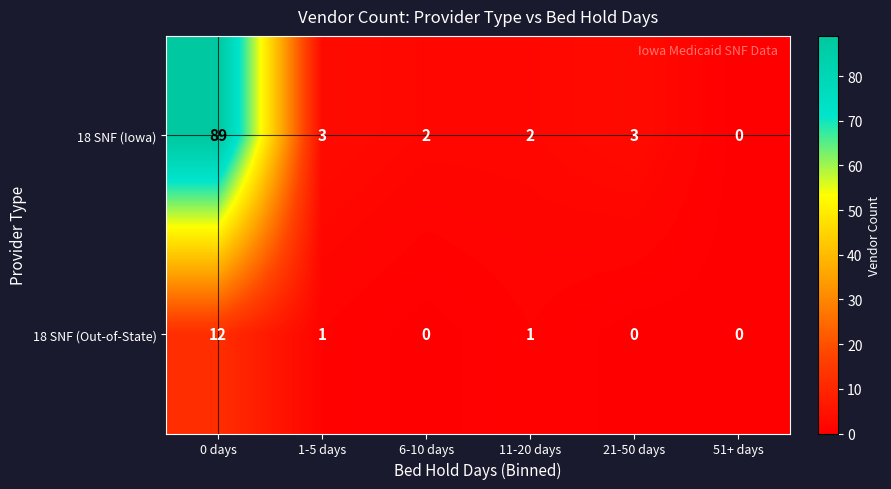

At how many categories does at least one series exceed 44?

1